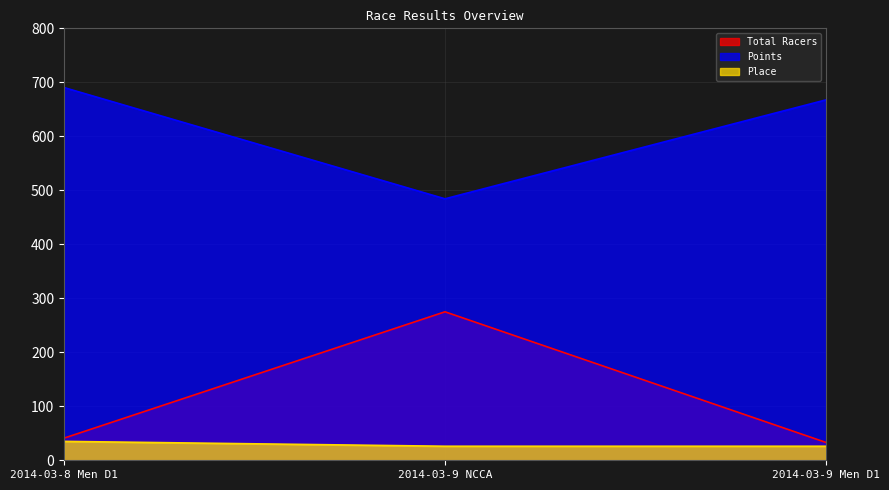

What is the difference between the maximum and minimum values in the Points series?

206.1